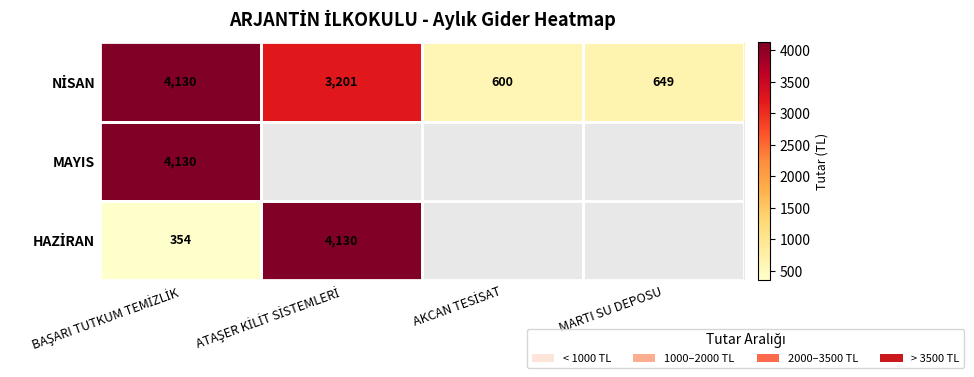

What is the highest value of the MAYIS series?

4130.0